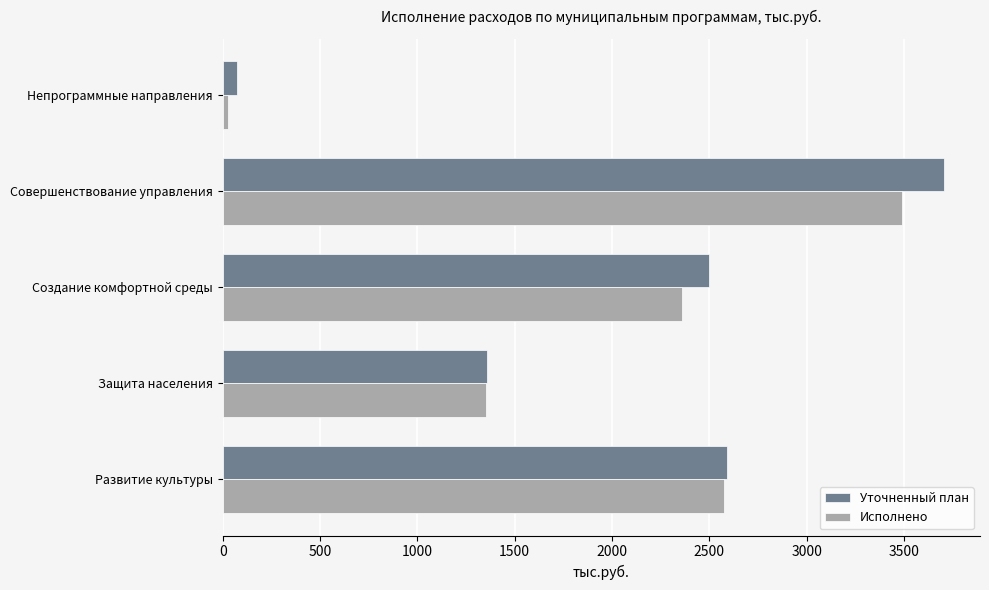

The value of Исполнено at Развитие культуры is 2574.3. True or false?

True